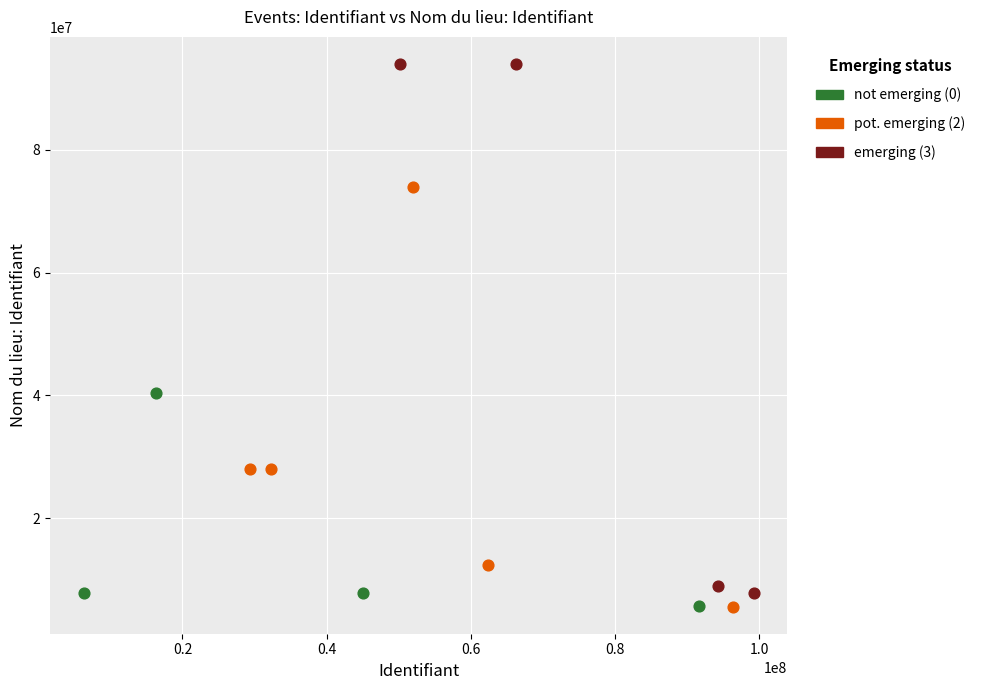

What are all the series names shown in the legend?

not emerging (0), pot. emerging (2), emerging (3)